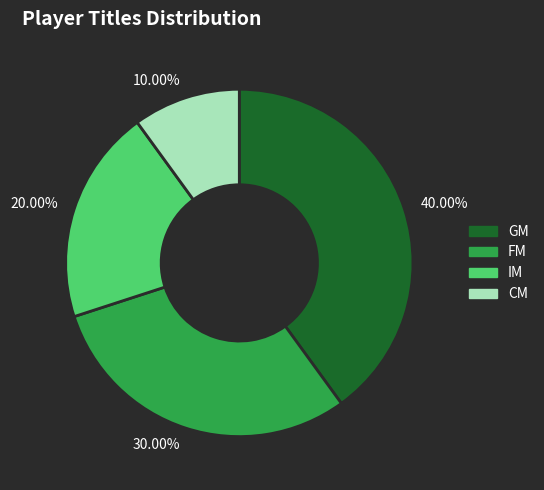

Does any single category account for the majority?

No